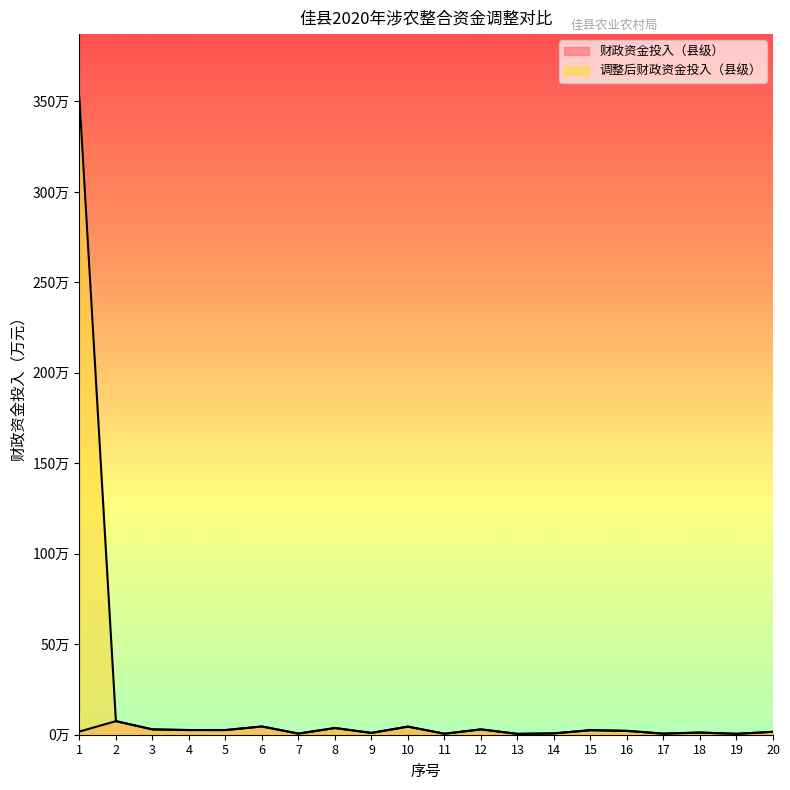

Which category has the lowest value in the 调整后财政资金投入（县级） series?

13